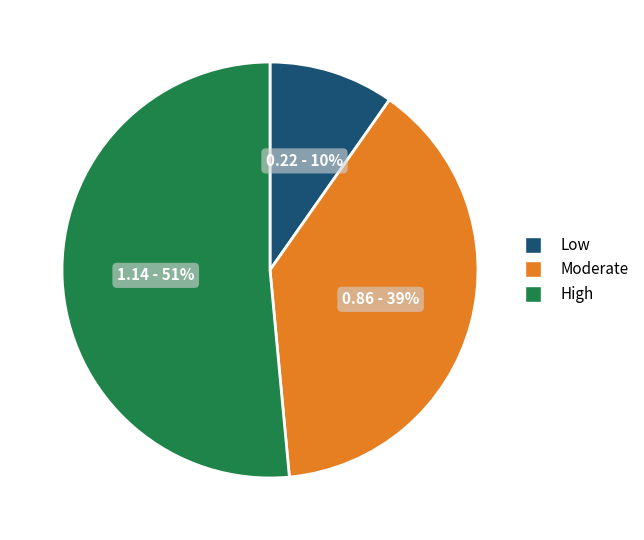

Count the number of slices in the pie.

3